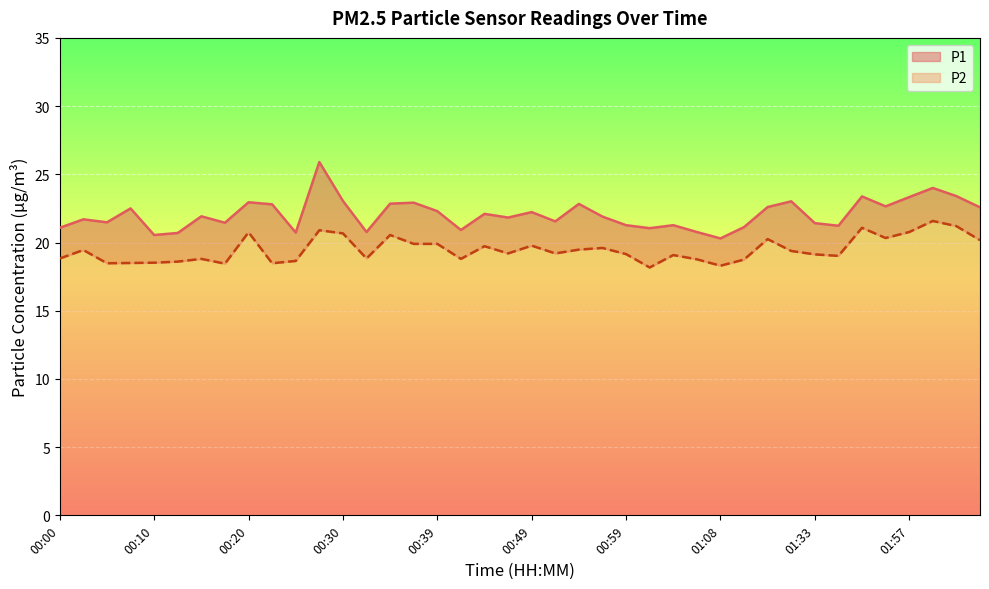

At 00:25, list the series in order from largest to smallest.

P1, P2